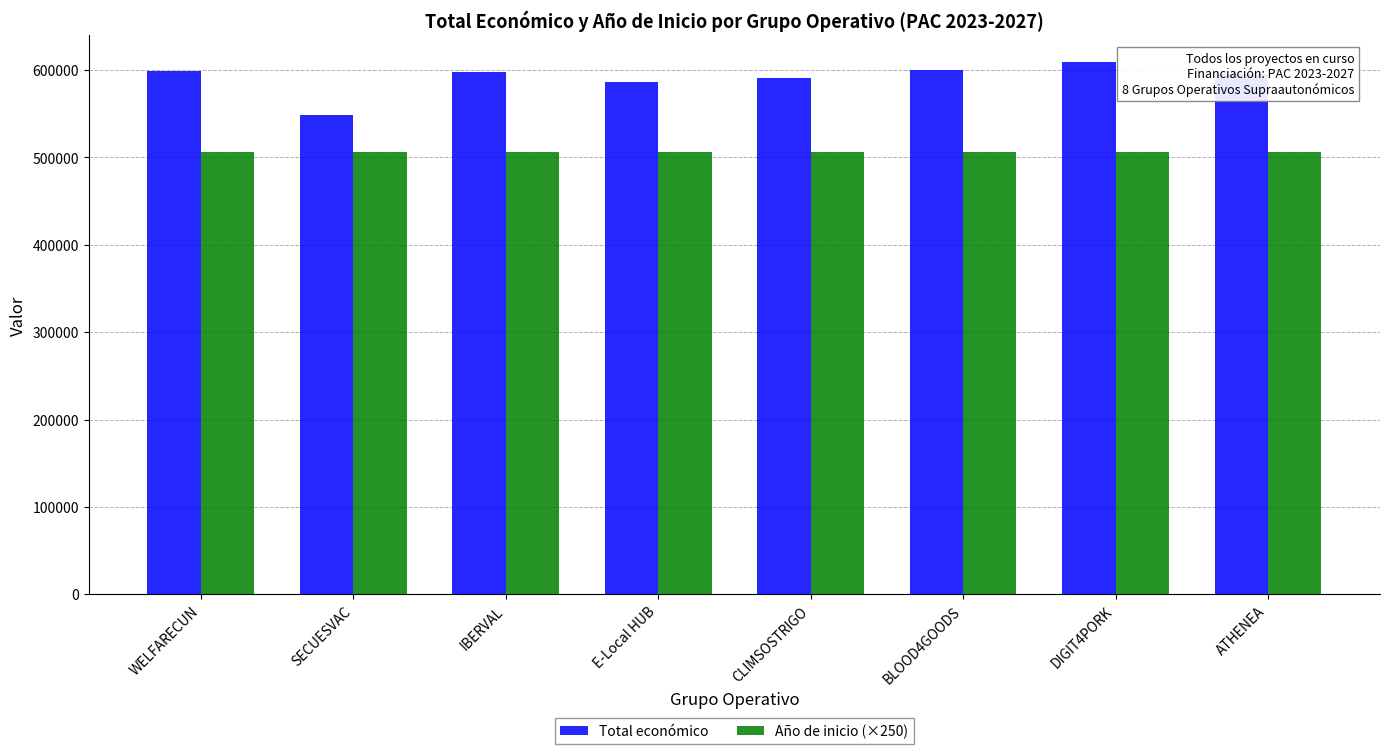

What is the value of the Total económico bar at the 3rd from the left?

598303